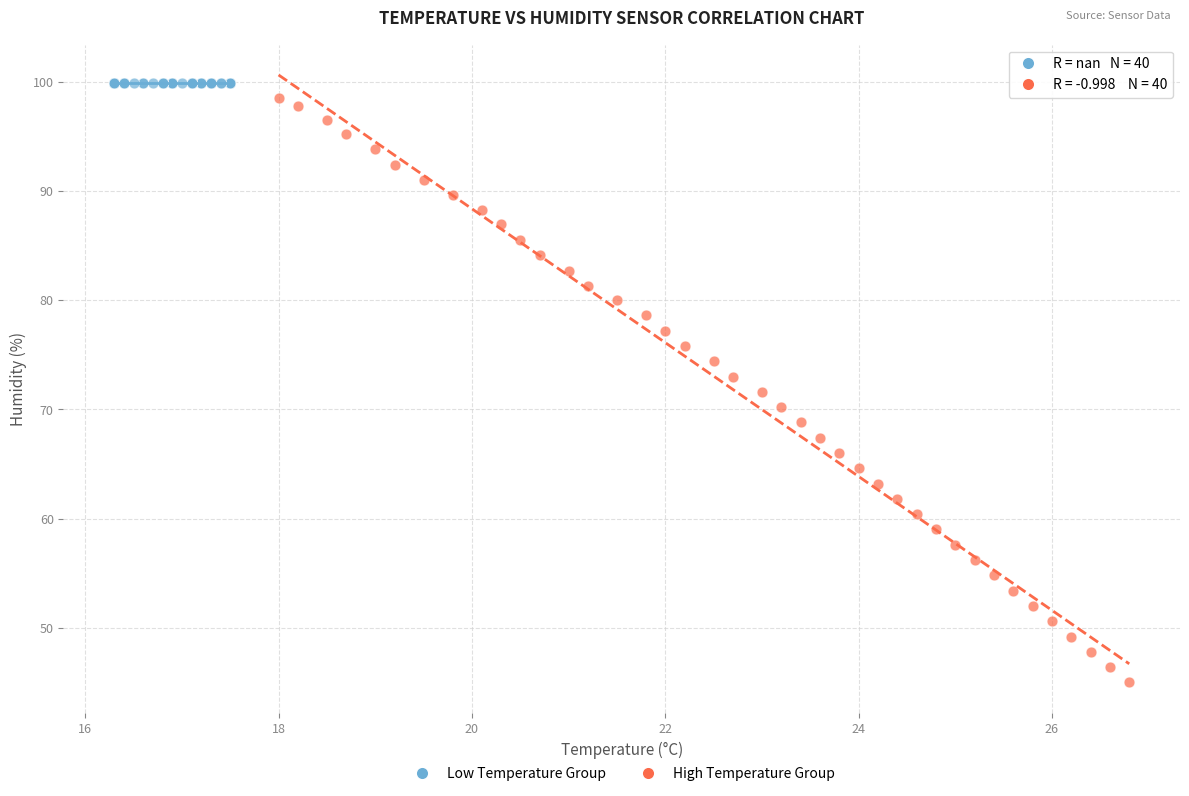

Which series reaches the minimum Y coordinate?

High Temperature Group